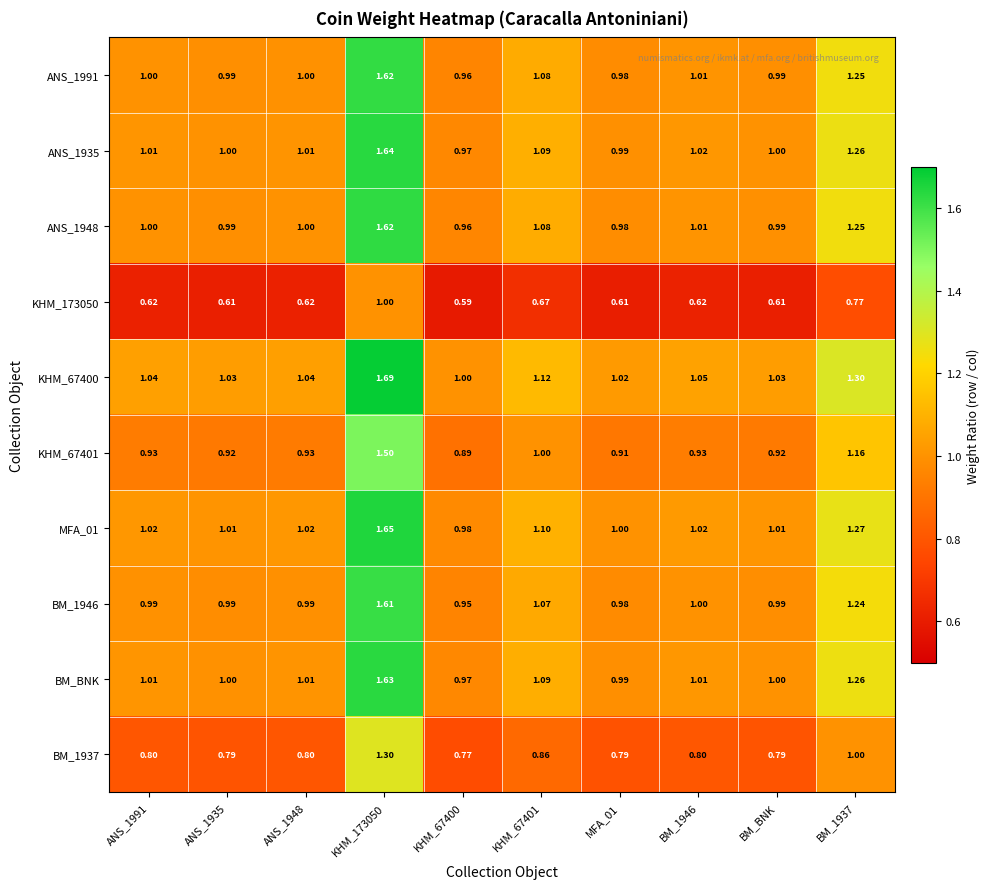

Is the value of BM_1937 at KHM_67400 greater than the value of BM_1946 at ANS_1991?

No